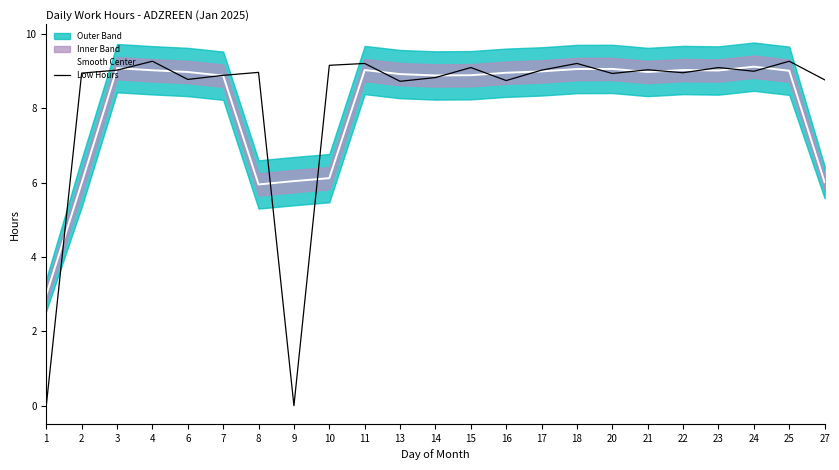

Which has a higher value, 4 or 16?

4